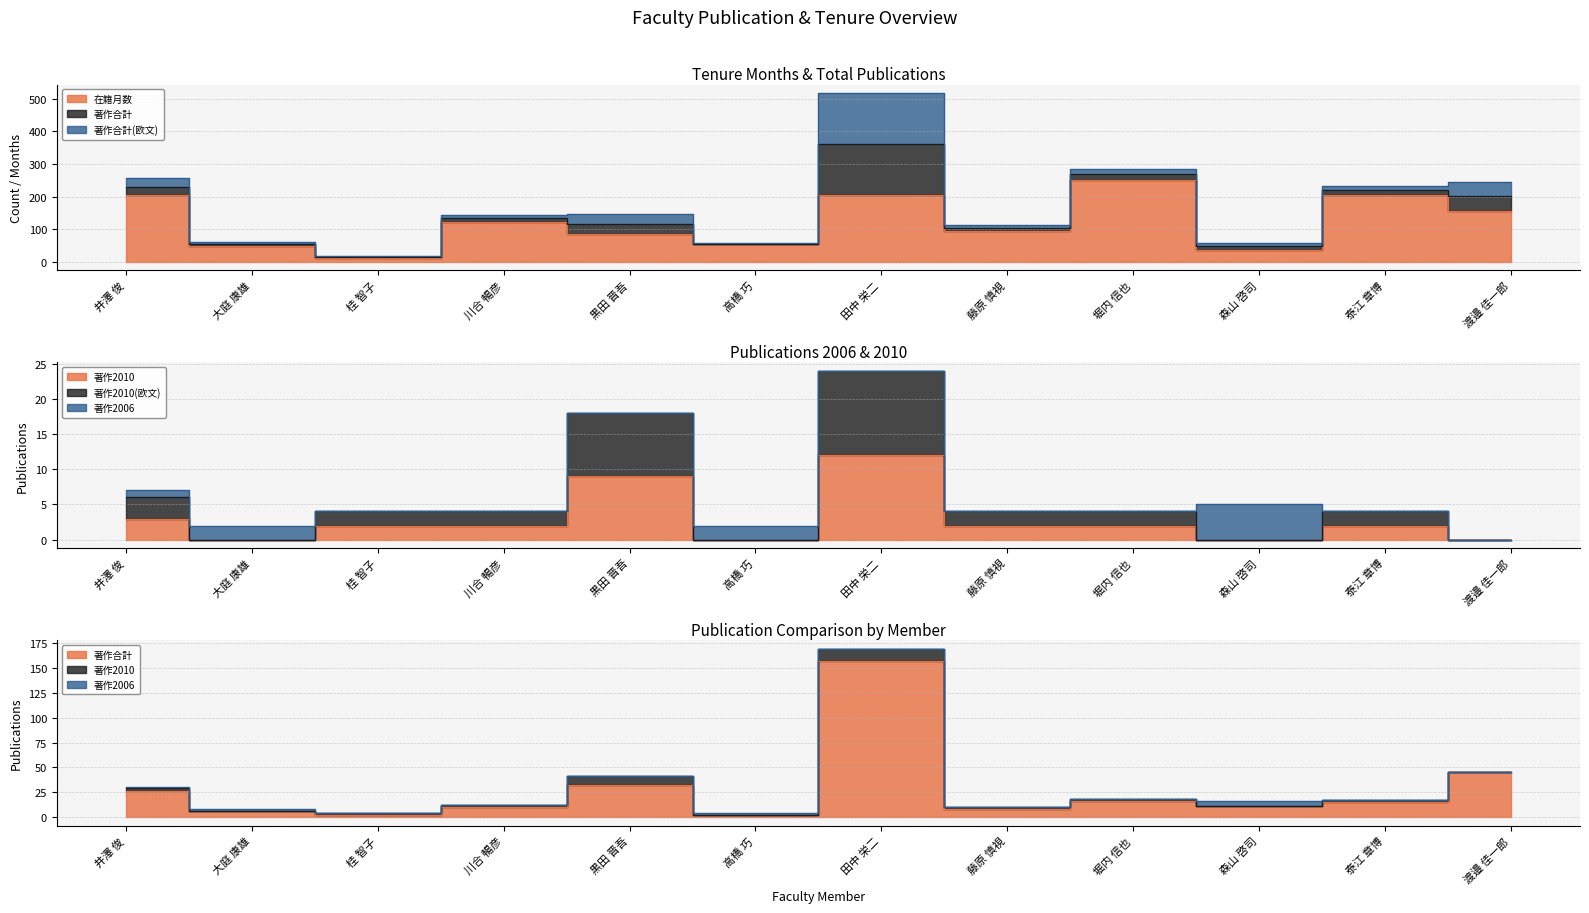

What is the maximum value for 在籍月数?

252